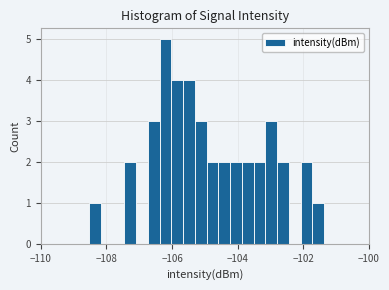

Around what value on the x-axis is the tallest bar? Give the approximate position of its centre, as read against the axis.

-106.2